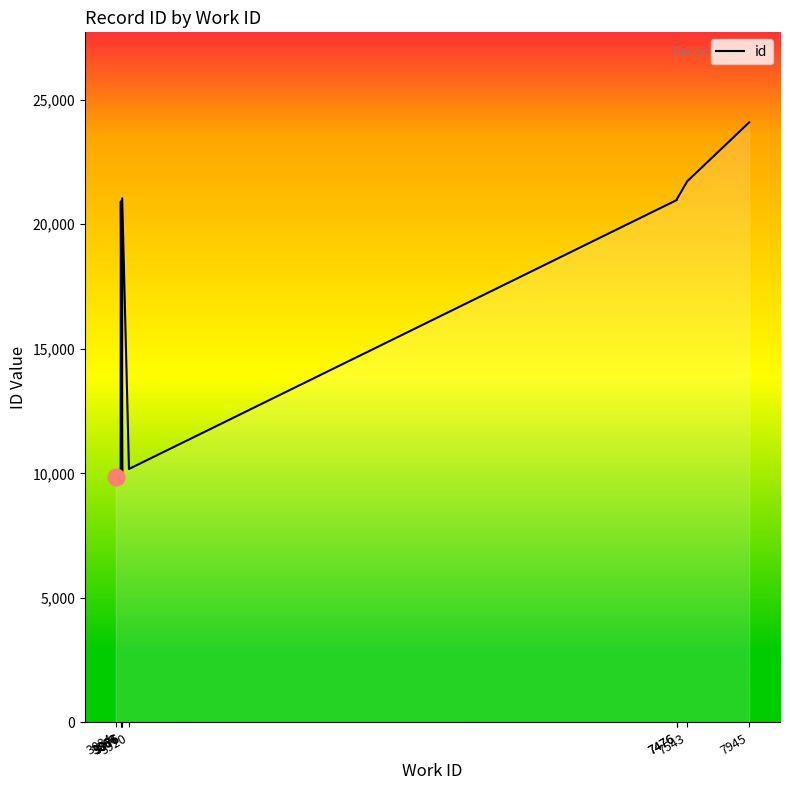

Reading left to right, list all the values displayed in this chart.

3834=9866	3866=9925	3867=20915	3876=10044	3876=21037	3920=10174	7476=20972	7476=21008	7543=21721	7945=24087